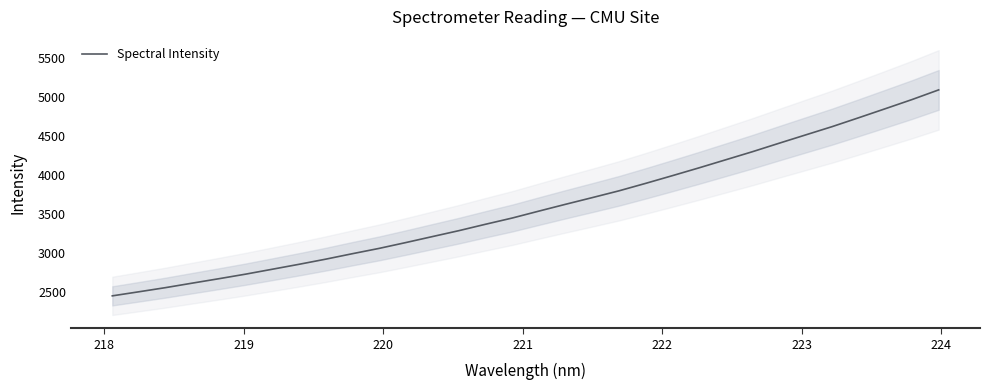

What is the maximum value for Spectral Intensity?

5094.6